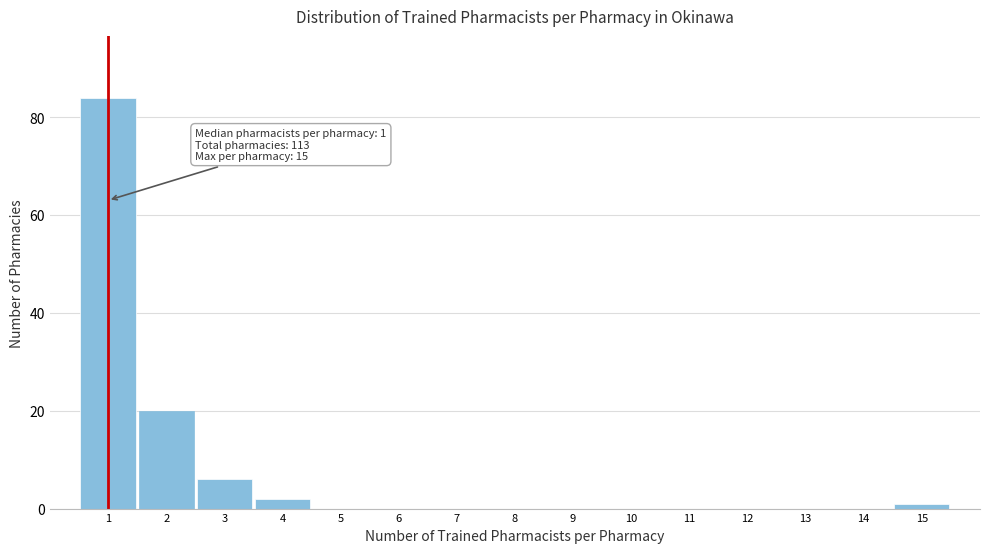

Over which range of the x-axis is the bar tallest?

0.5 to 1.5